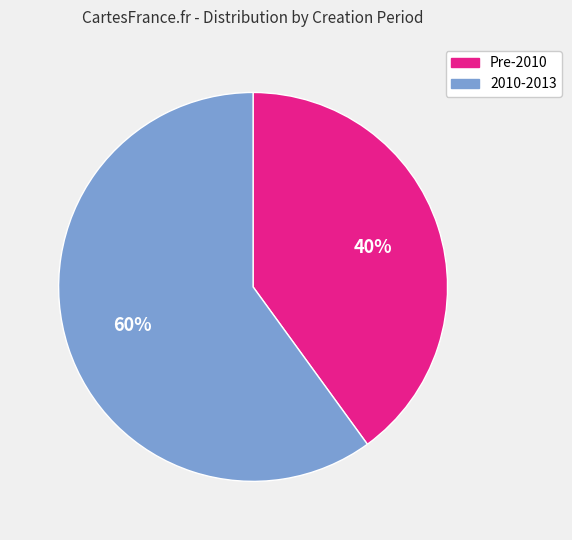

Count the number of slices in the pie.

2